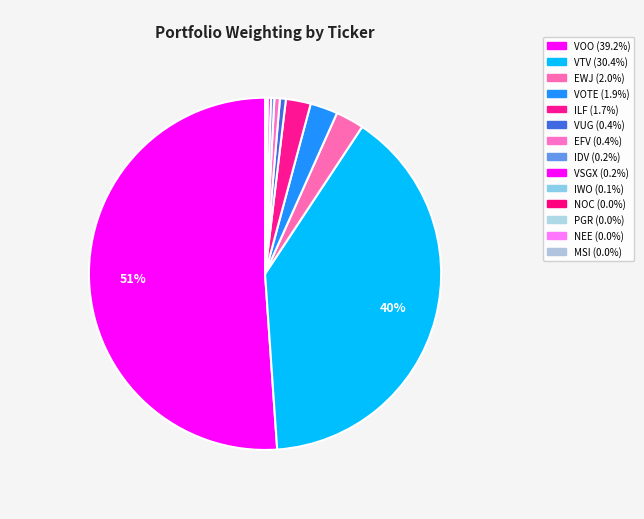

Which slice represents more than half of the pie?

VOO